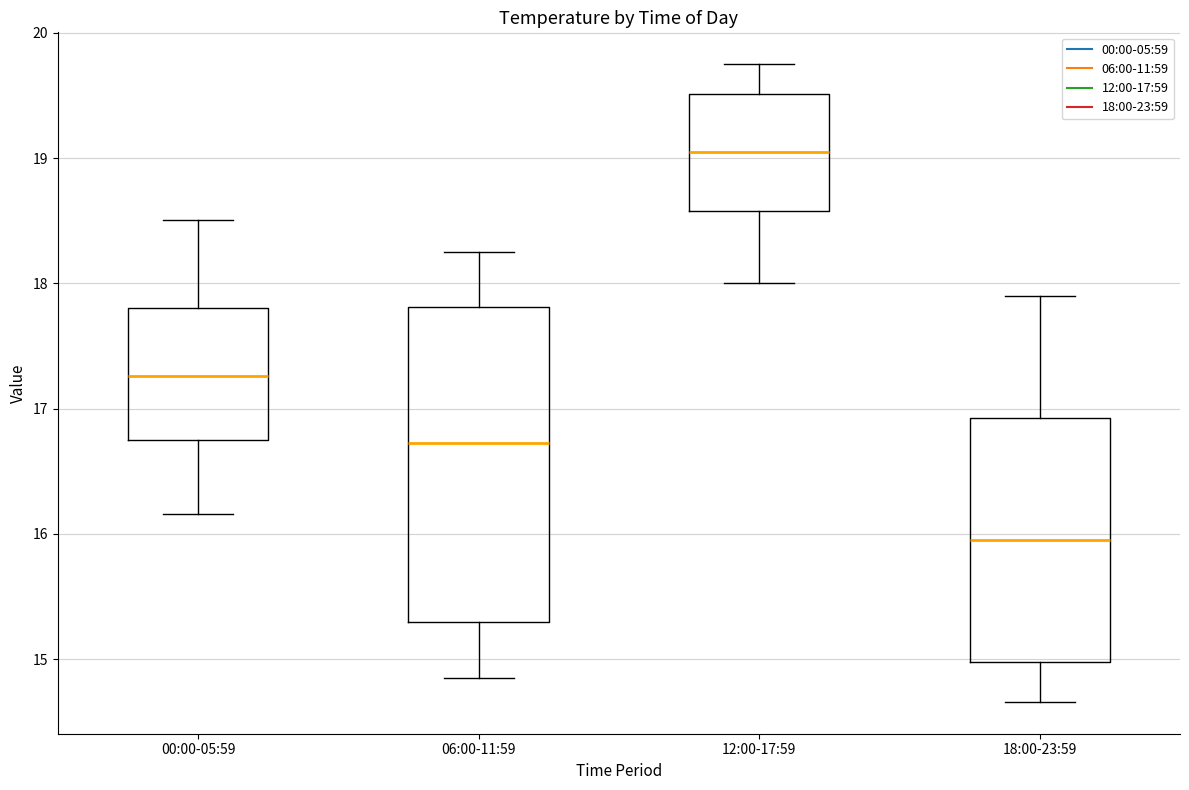

Reading left to right, transcribe this box plot: for each box, give where its median line is, the range the box spans, and where its two whiskers end, as read against the y-axis. The values are not printed on the chart, so give them approximately, as read against the axis.

00:00-05:59: median 17.3, box 16.8 to 17.8, whiskers 16.2 to 18.5
06:00-11:59: median 16.7, box 15.3 to 17.8, whiskers 14.9 to 18.3
12:00-17:59: median 19.1, box 18.6 to 19.5, whiskers 18.0 to 19.8
18:00-23:59: median 16.0, box 15.0 to 16.9, whiskers 14.7 to 17.9